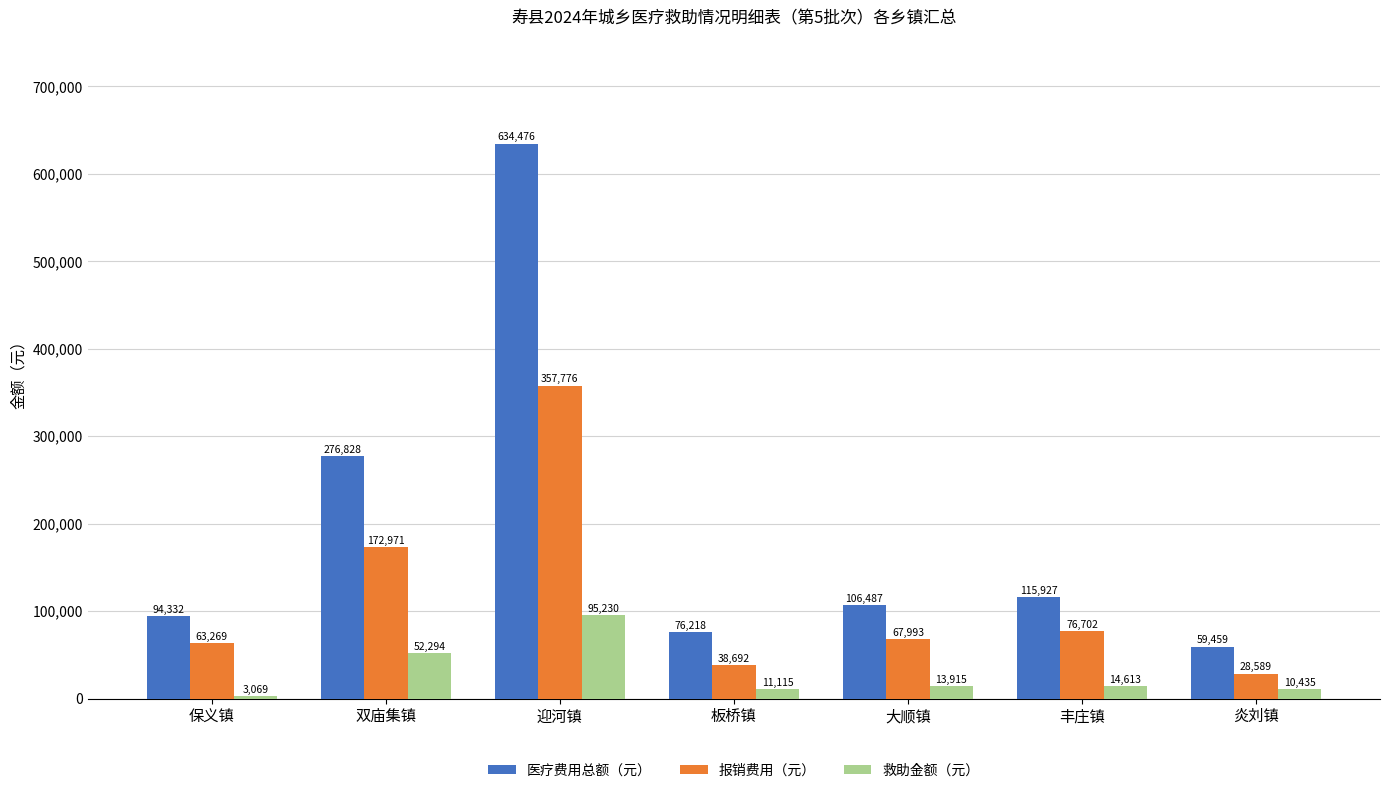

Is the value of 医疗费用总额（元） at 丰庄镇 greater than the value of 救助金额（元） at 双庙集镇?

Yes